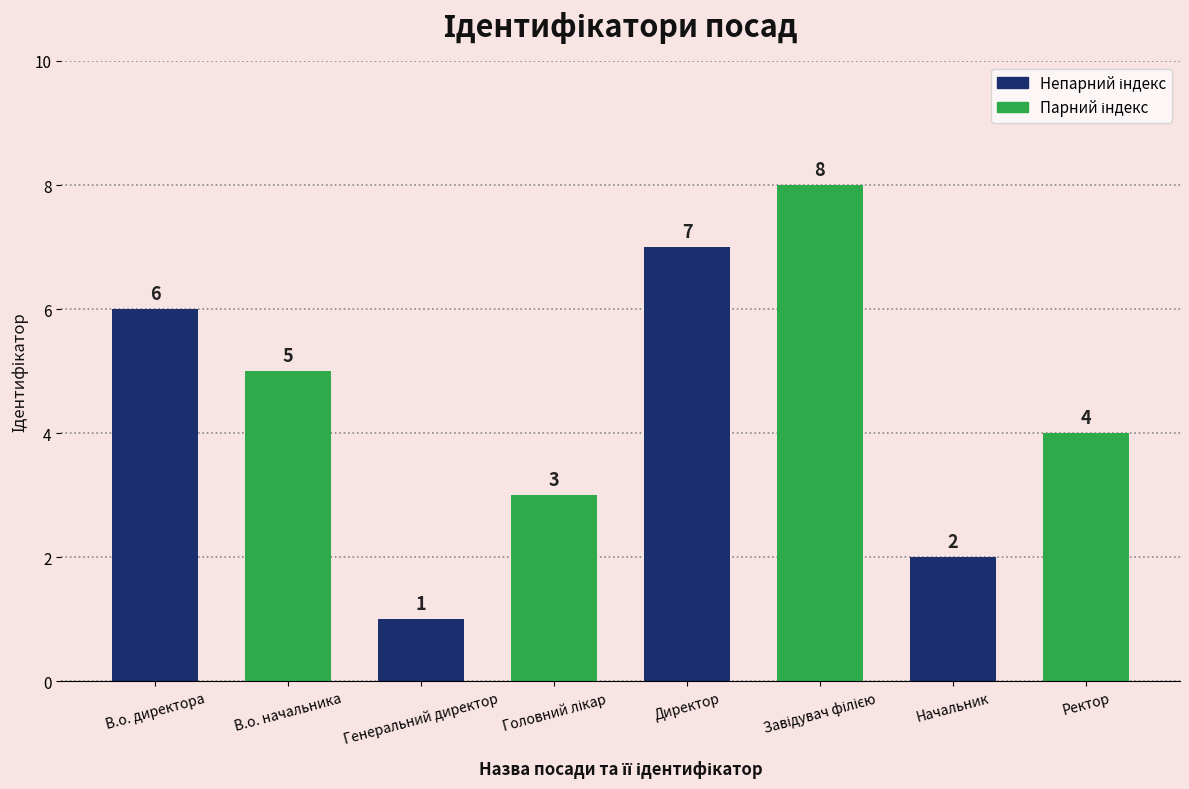

What is the smallest value displayed?

1